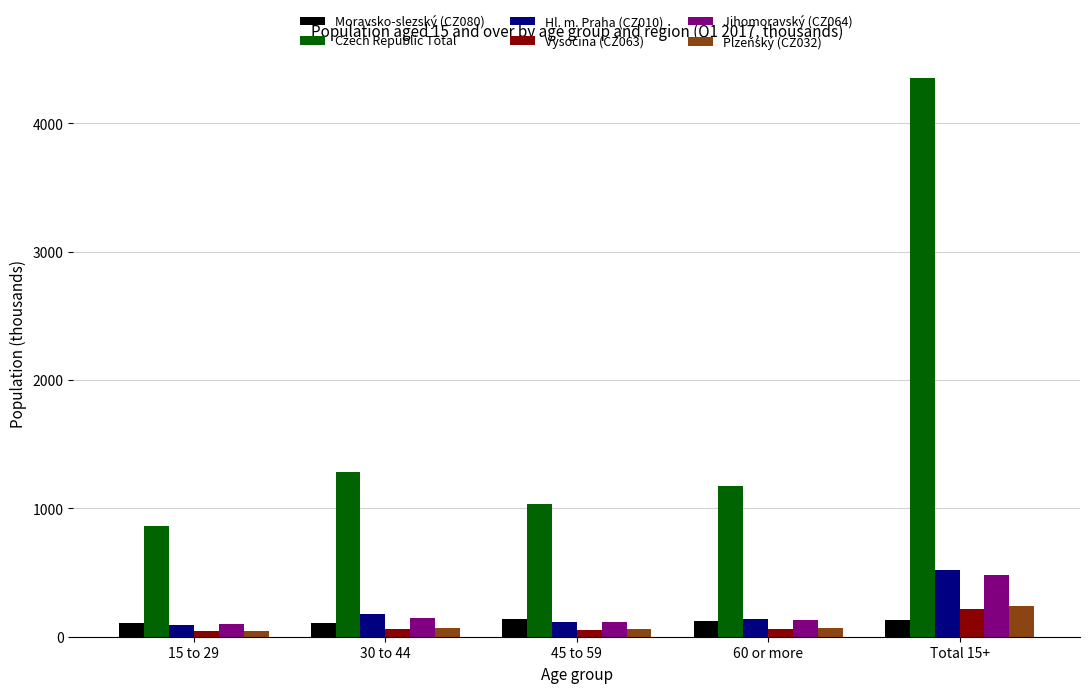

At which category is the sum across all series the highest?

Total 15+